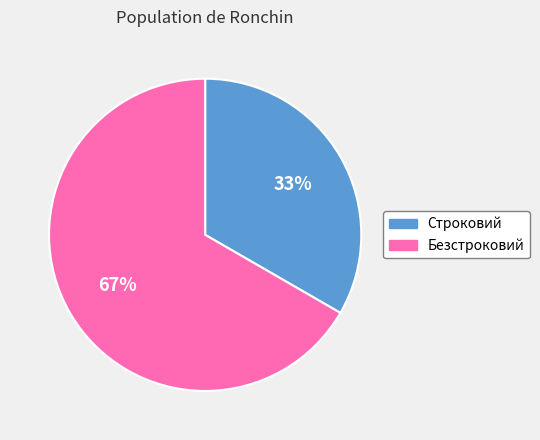

Rank the categories by value from highest to lowest.

Безстроковий, Строковий